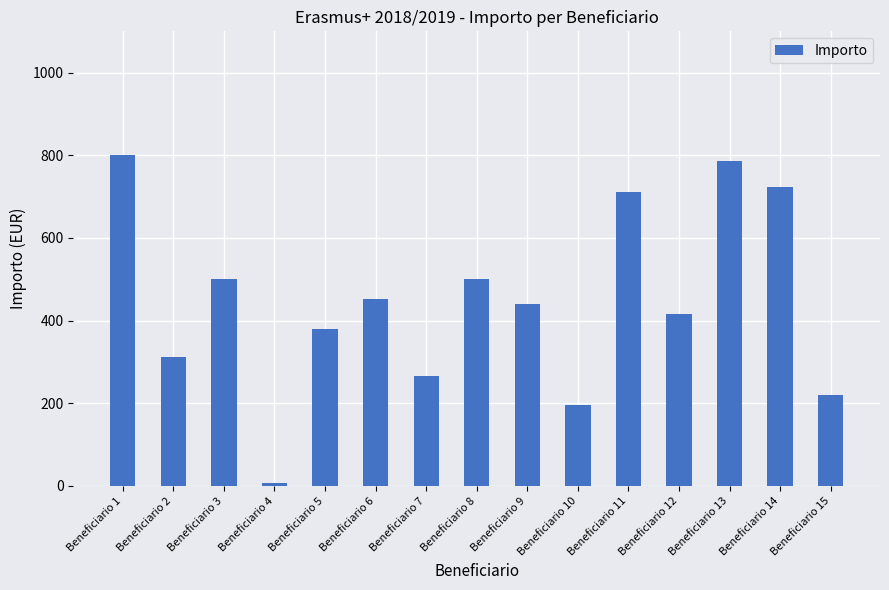

Which category has the lowest value across all series?

Beneficiario 4